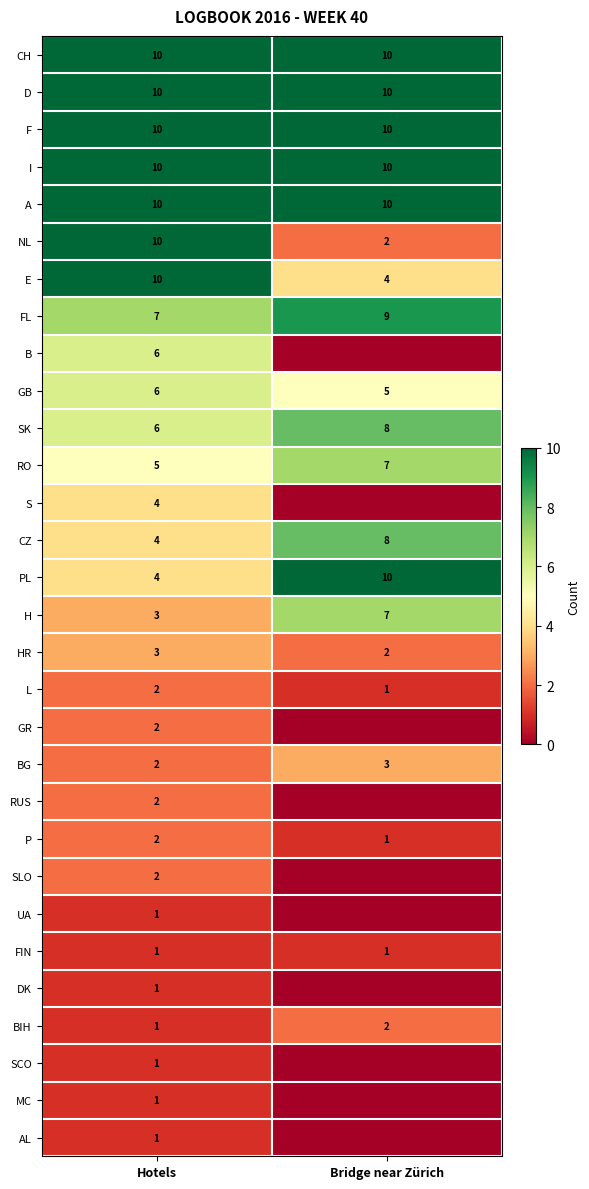

What is the approximate value of E at Bridge near Zürich?

4